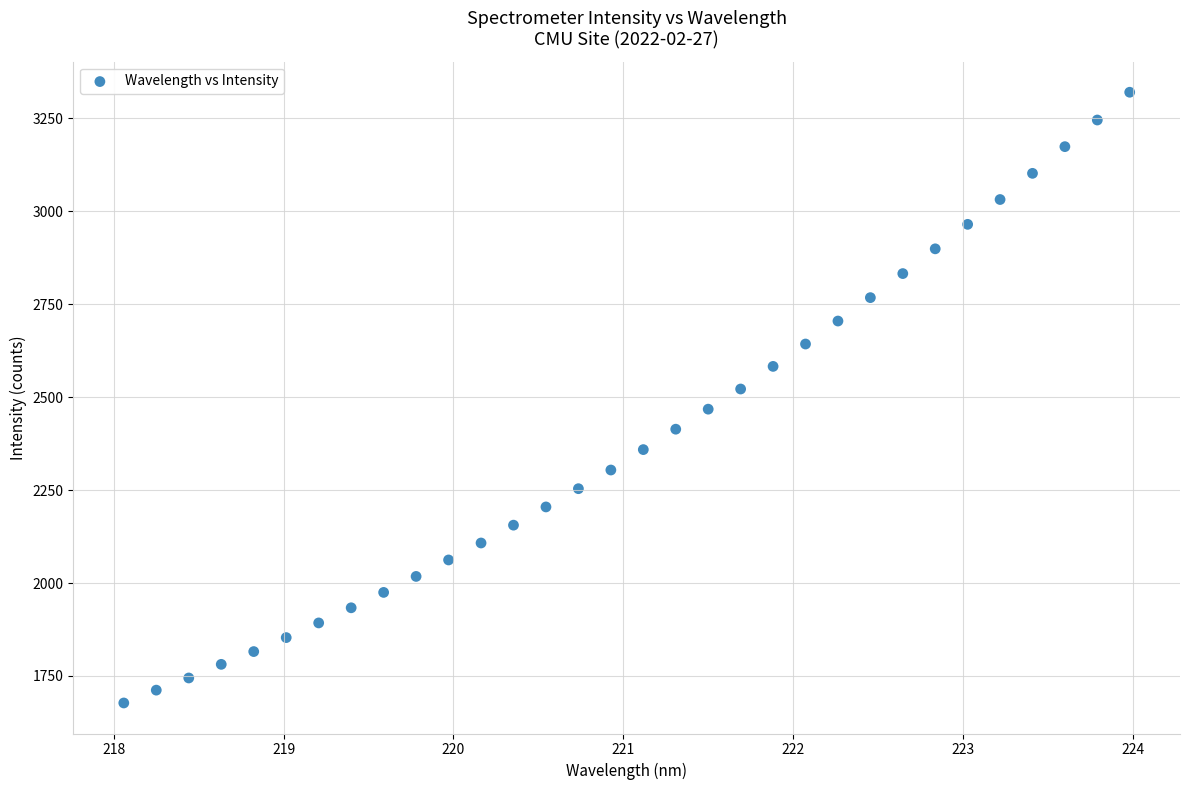

What is the range of X values (max minus min)?

5.9